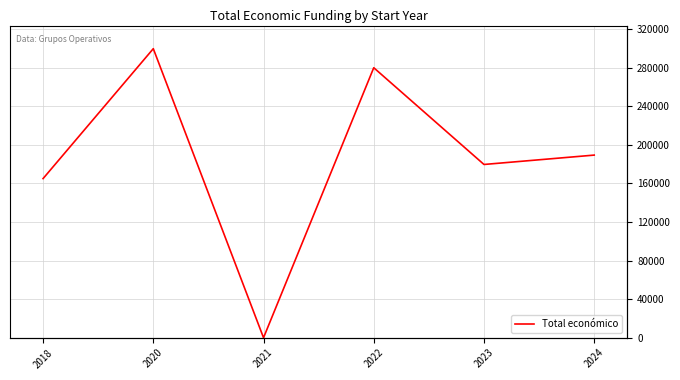

What value does the data have at 2020?

299670.0